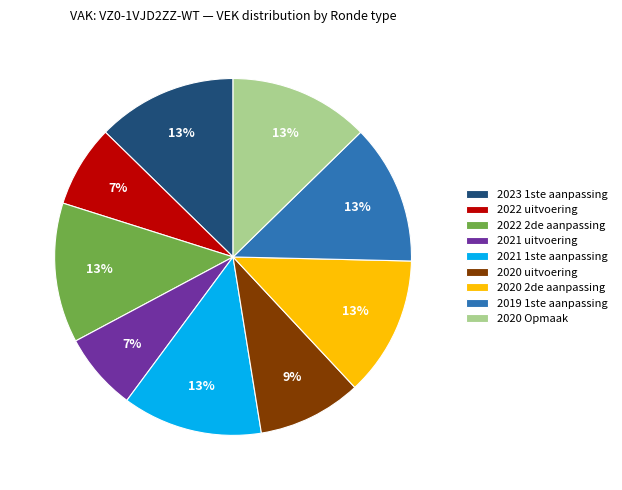

Do 2021 uitvoering and 2023 1ste aanpassing together represent more than half of the pie?

No